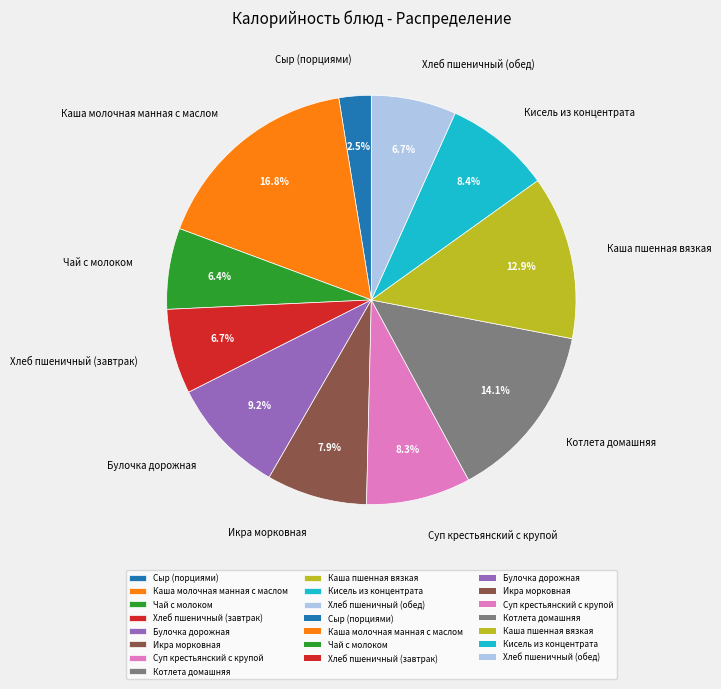

To the nearest percent, what portion does Хлеб пшеничный (обед) represent?

7%